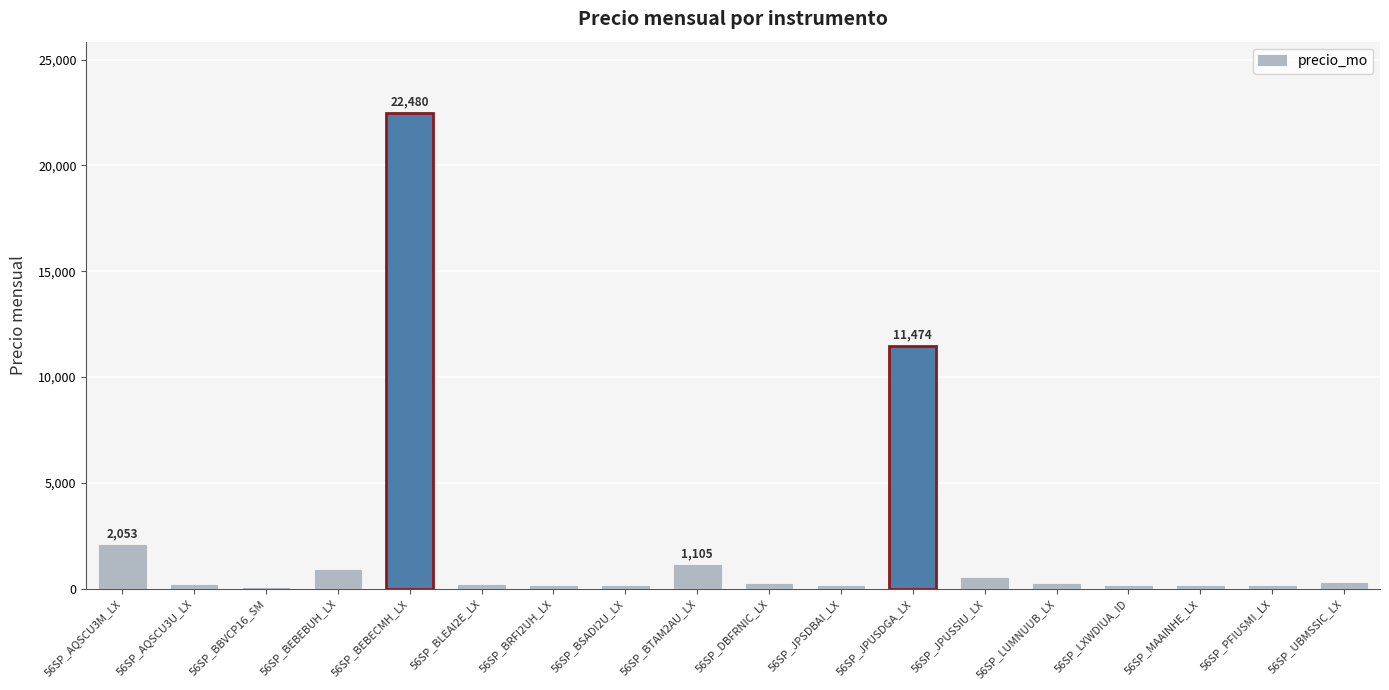

Count the number of values greater than 212.

9